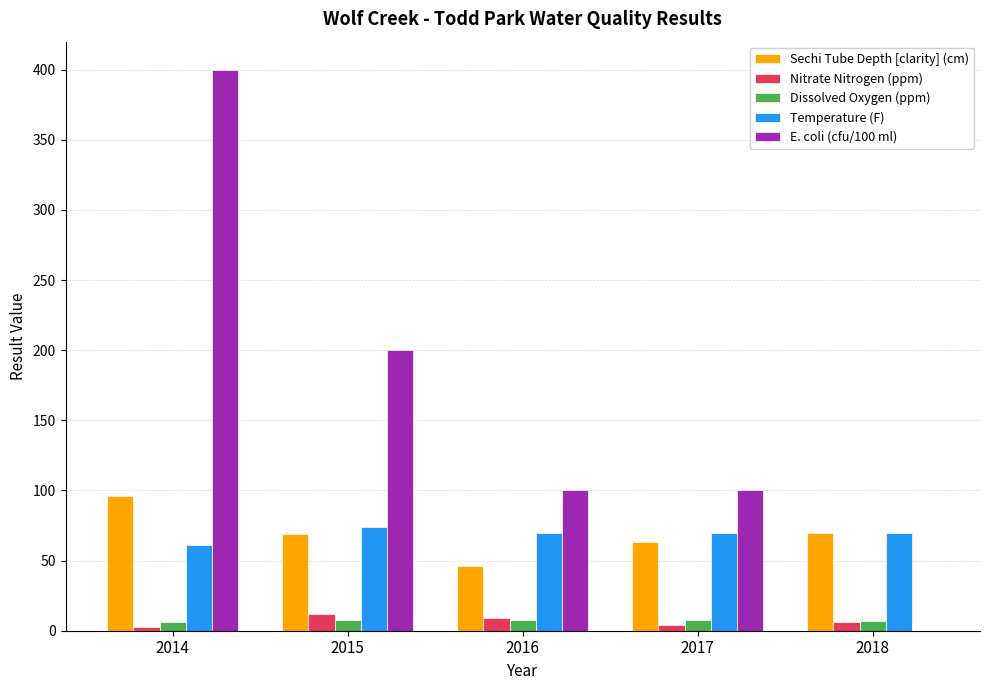

The E. coli (cfu/100 ml) series shows 175.4 at 2018. True or false?

False